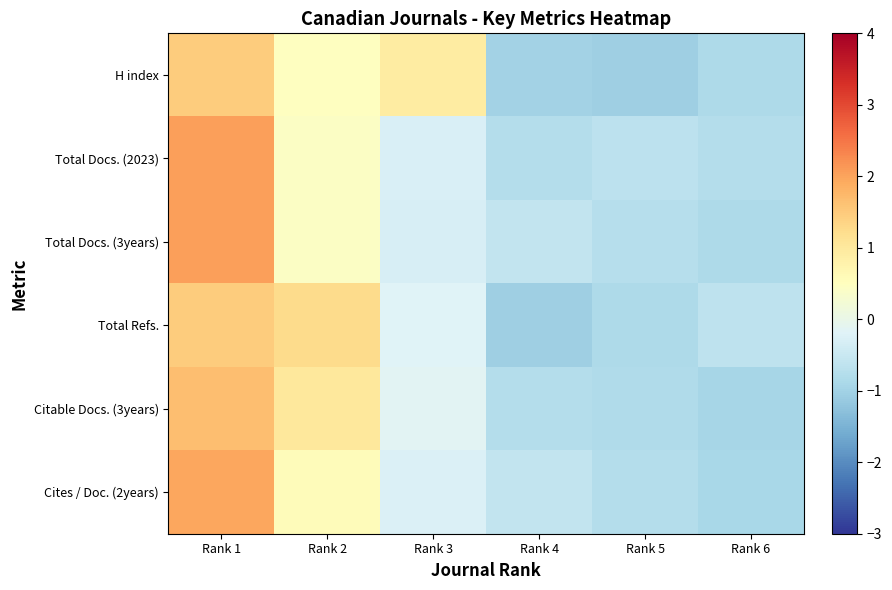

Reading right to left, extract all data points from this chart.

H index: Rank 6=-0.8	Rank 5=-1.0	Rank 4=-1.0	Rank 3=0.9	Rank 2=0.5	Rank 1=1.5
Total Docs. (2023): Rank 6=-0.8	Rank 5=-0.7	Rank 4=-0.8	Rank 3=-0.3	Rank 2=0.4	Rank 1=2.0
Total Docs. (3years): Rank 6=-0.9	Rank 5=-0.7	Rank 4=-0.6	Rank 3=-0.3	Rank 2=0.4	Rank 1=2.0
Total Refs.: Rank 6=-0.6	Rank 5=-0.8	Rank 4=-1.0	Rank 3=-0.2	Rank 2=1.3	Rank 1=1.5
Citable Docs. (3years): Rank 6=-0.9	Rank 5=-0.8	Rank 4=-0.8	Rank 3=-0.1	Rank 2=1.0	Rank 1=1.7
Cites / Doc. (2years): Rank 6=-0.9	Rank 5=-0.8	Rank 4=-0.6	Rank 3=-0.2	Rank 2=0.6	Rank 1=2.0